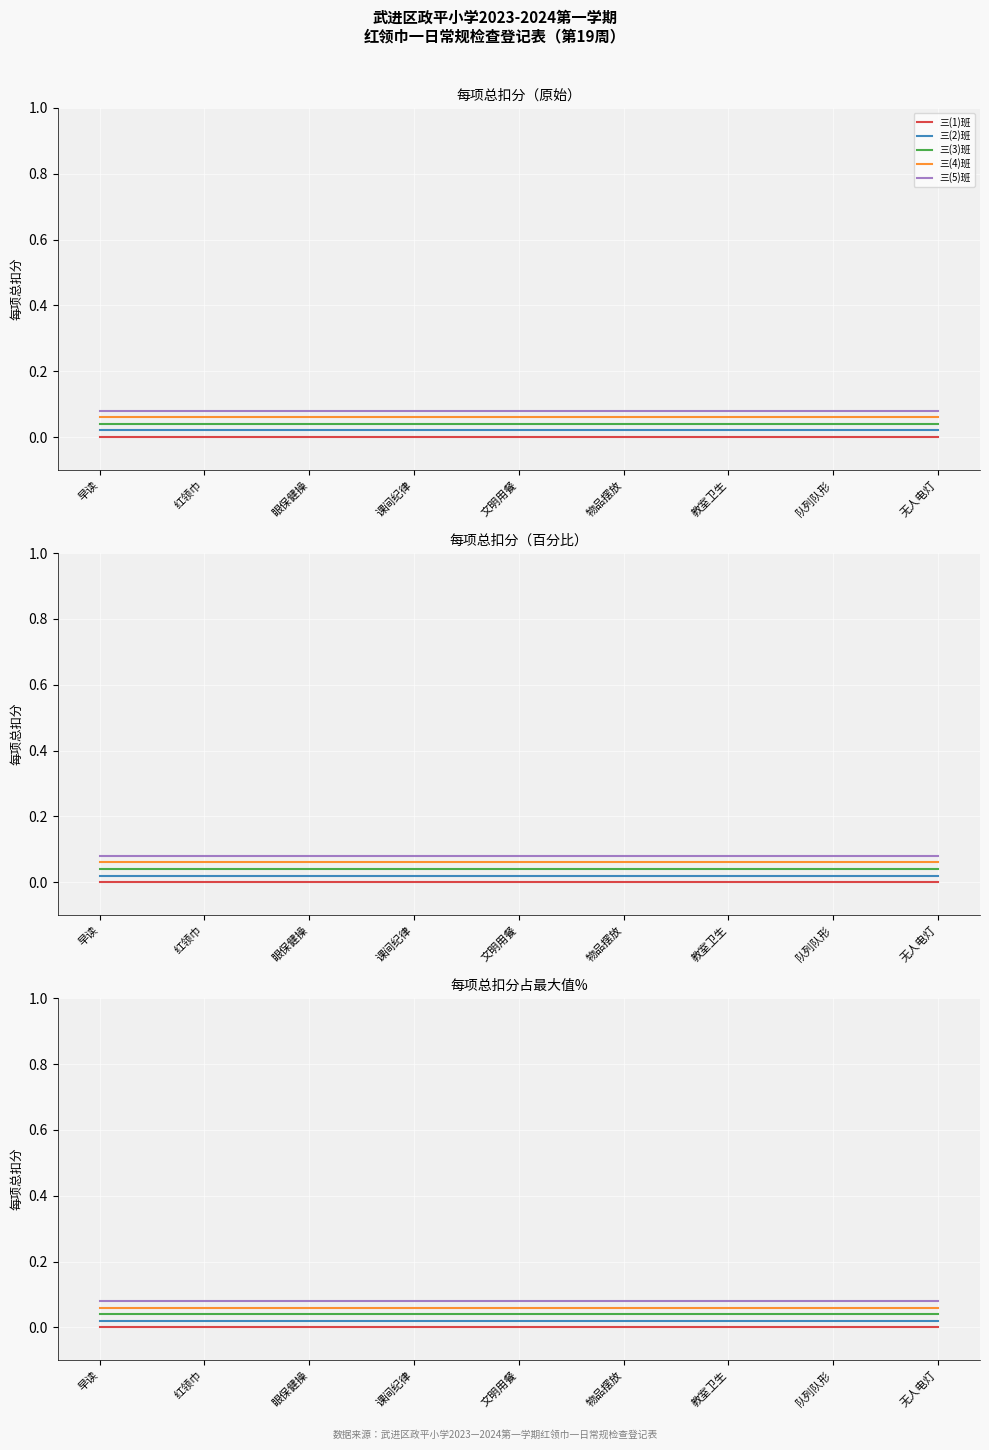

Reading left to right, list all the values displayed in this chart.

三(1)班: 0.0	0.0	0.0	0.0	0.0	0.0	0.0	0.0	0.0
三(2)班: 0.0	0.0	0.0	0.0	0.0	0.0	0.0	0.0	0.0
三(3)班: 0.0	0.0	0.0	0.0	0.0	0.0	0.0	0.0	0.0
三(4)班: 0.1	0.1	0.1	0.1	0.1	0.1	0.1	0.1	0.1
三(5)班: 0.1	0.1	0.1	0.1	0.1	0.1	0.1	0.1	0.1